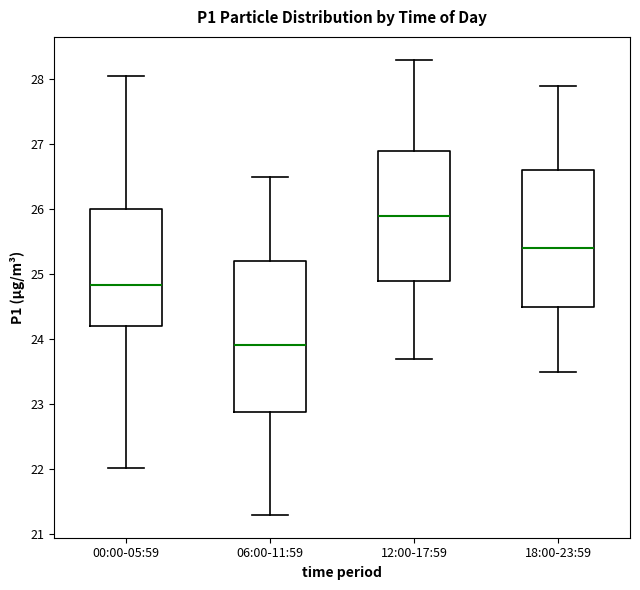

Reading left to right, read every box against the y-axis: the position of its median line, the range the box covers, and the ends of its whiskers. The values are not printed on the chart, so give them approximately, as read against the axis.

00:00-05:59: median 24.8, box 24.2 to 26.0, whiskers 22.0 to 28.1
06:00-11:59: median 23.9, box 22.9 to 25.2, whiskers 21.3 to 26.5
12:00-17:59: median 25.9, box 24.9 to 26.9, whiskers 23.7 to 28.3
18:00-23:59: median 25.4, box 24.5 to 26.6, whiskers 23.5 to 27.9